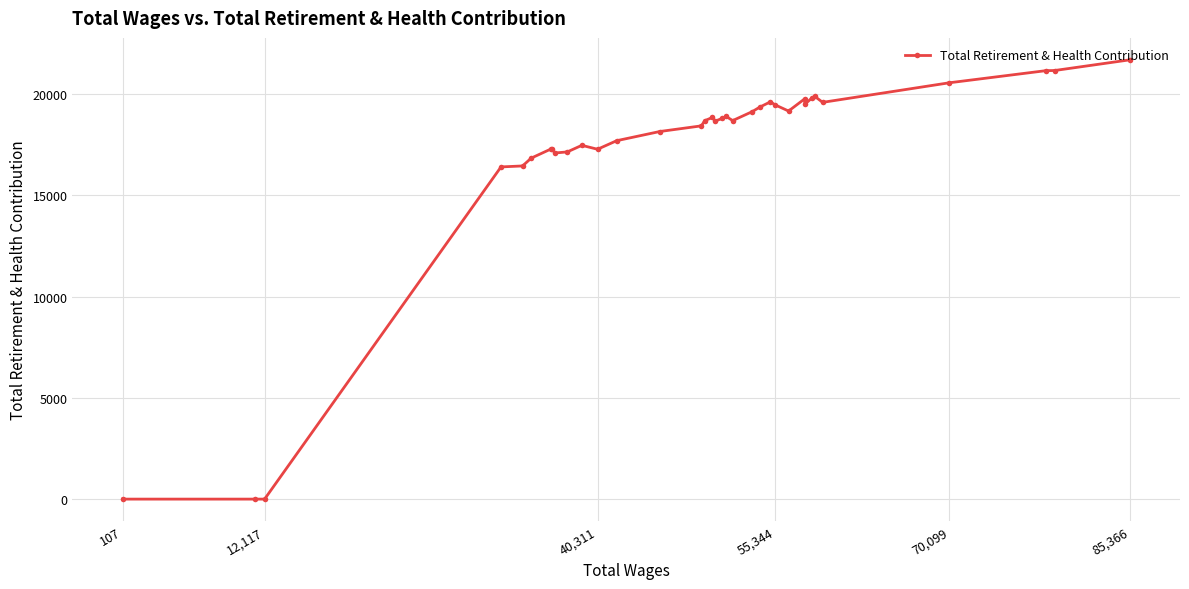

What is the maximum value shown in the chart?

21696